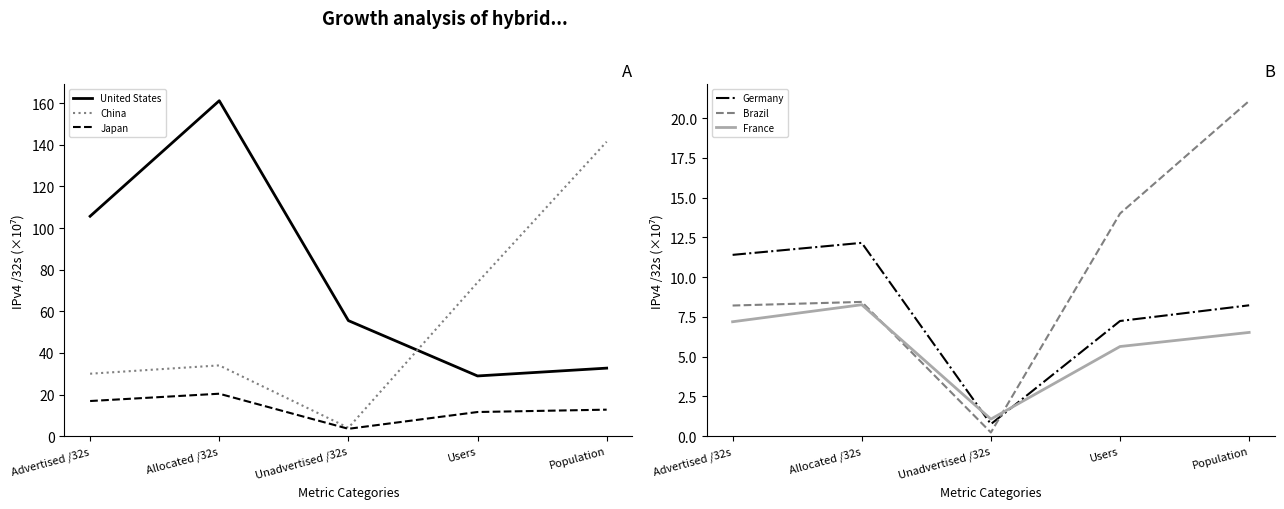

What is the label of the 1st point from the left?

Advertised /32s